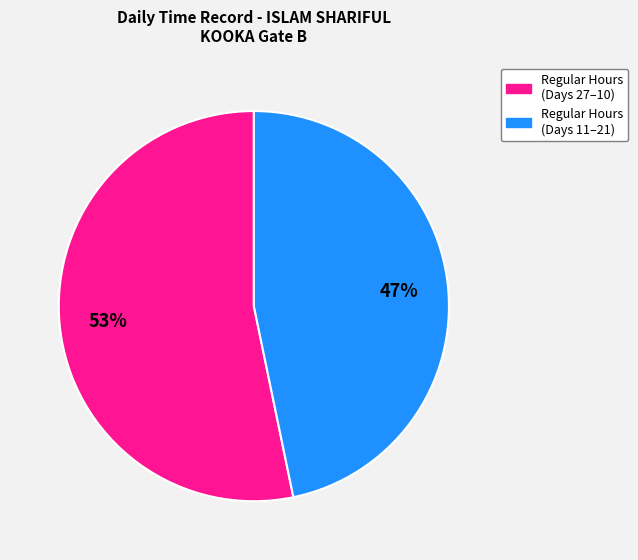

To the nearest percent, what is the average slice percentage?

50%